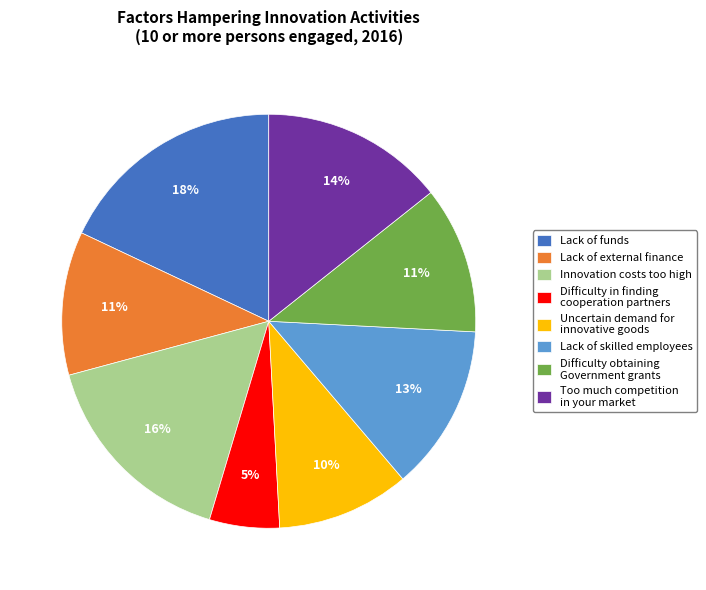

To the nearest percent, what is the difference between the largest and smallest slice percentages?

13%